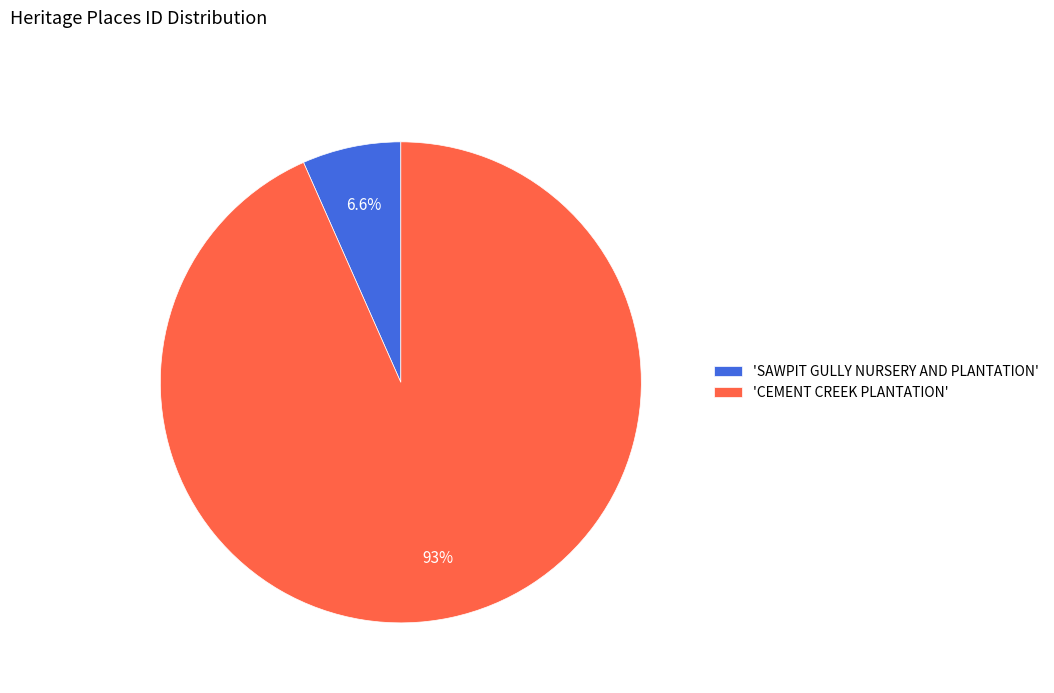

Which slice is the largest?

'CEMENT CREEK PLANTATION'